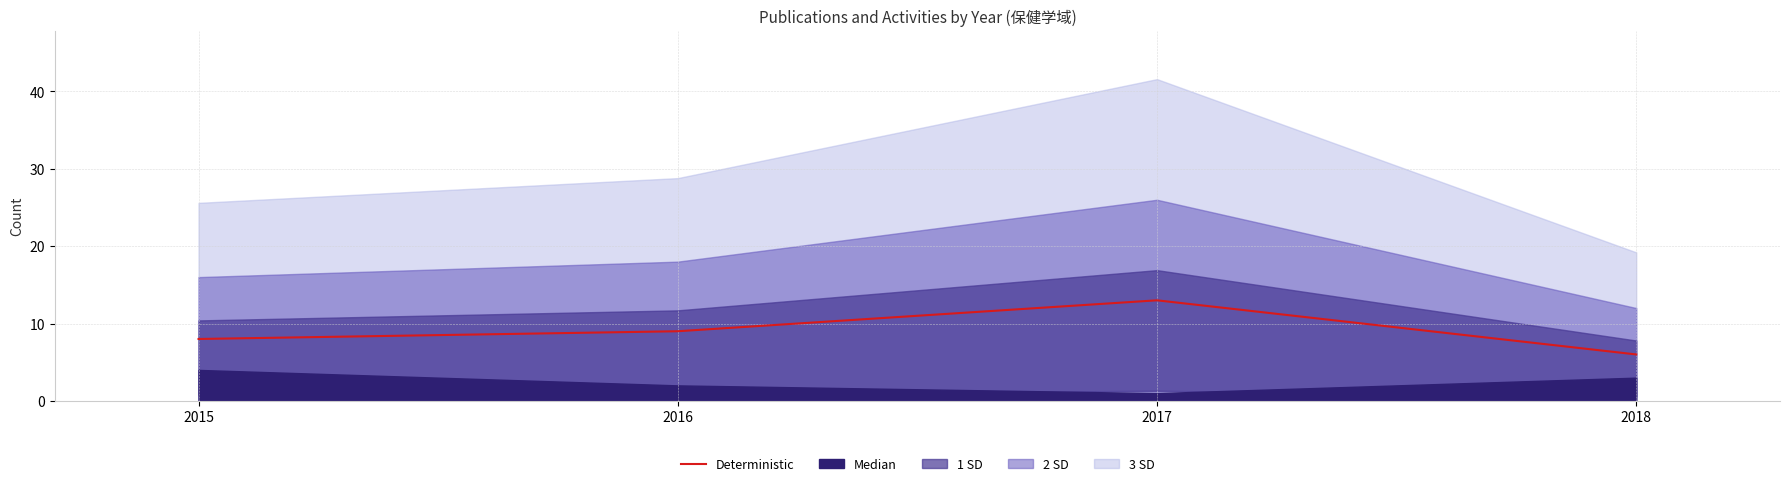

Reading left to right, extract all data points from this chart.

2015=8	2016=9	2017=13	2018=6